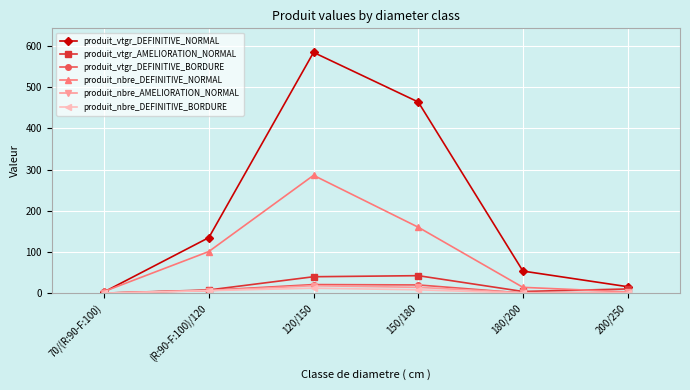

What is the difference between the second highest and minimum values in the produit_vtgr_DEFINITIVE_NORMAL series?

461.1